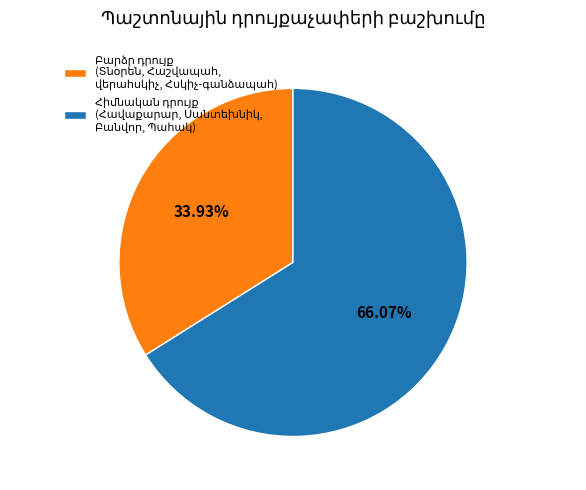

Does any single category account for the majority?

Yes